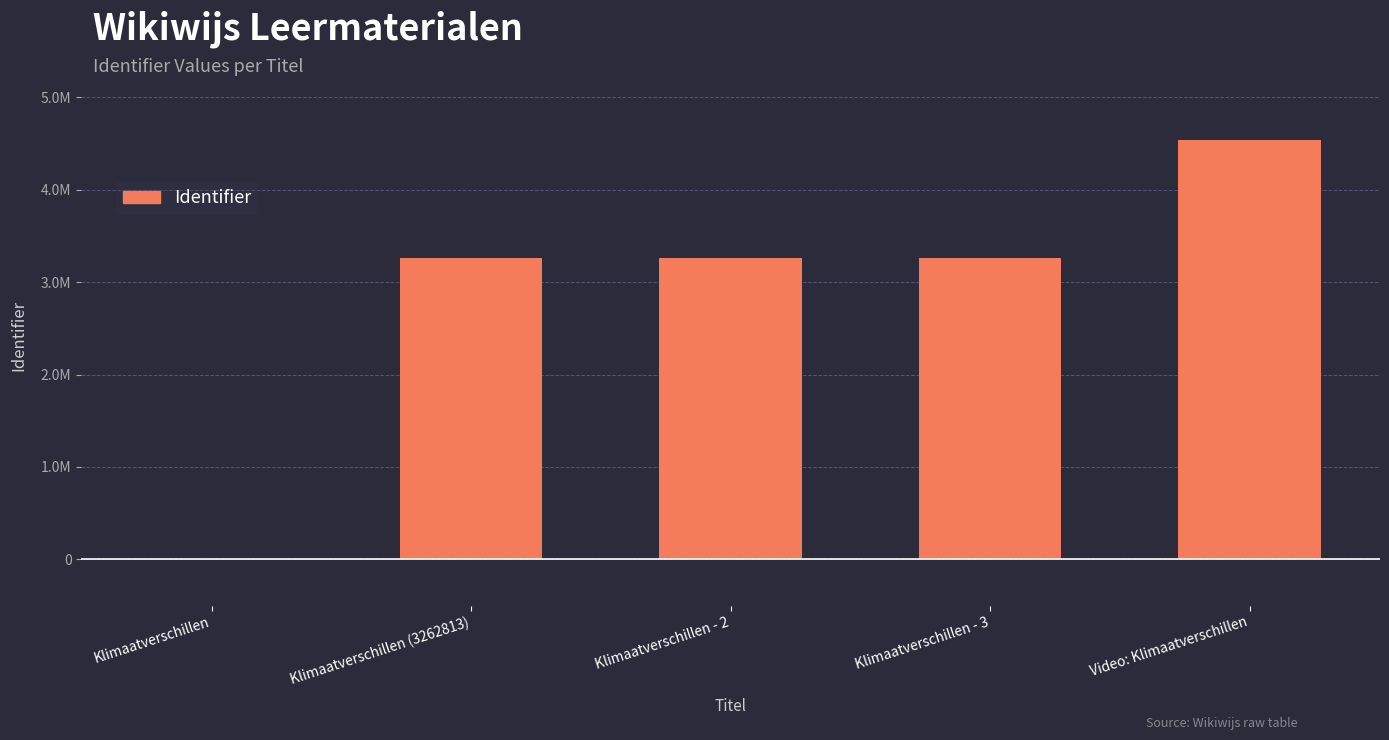

How many distinct data groups are displayed?

1